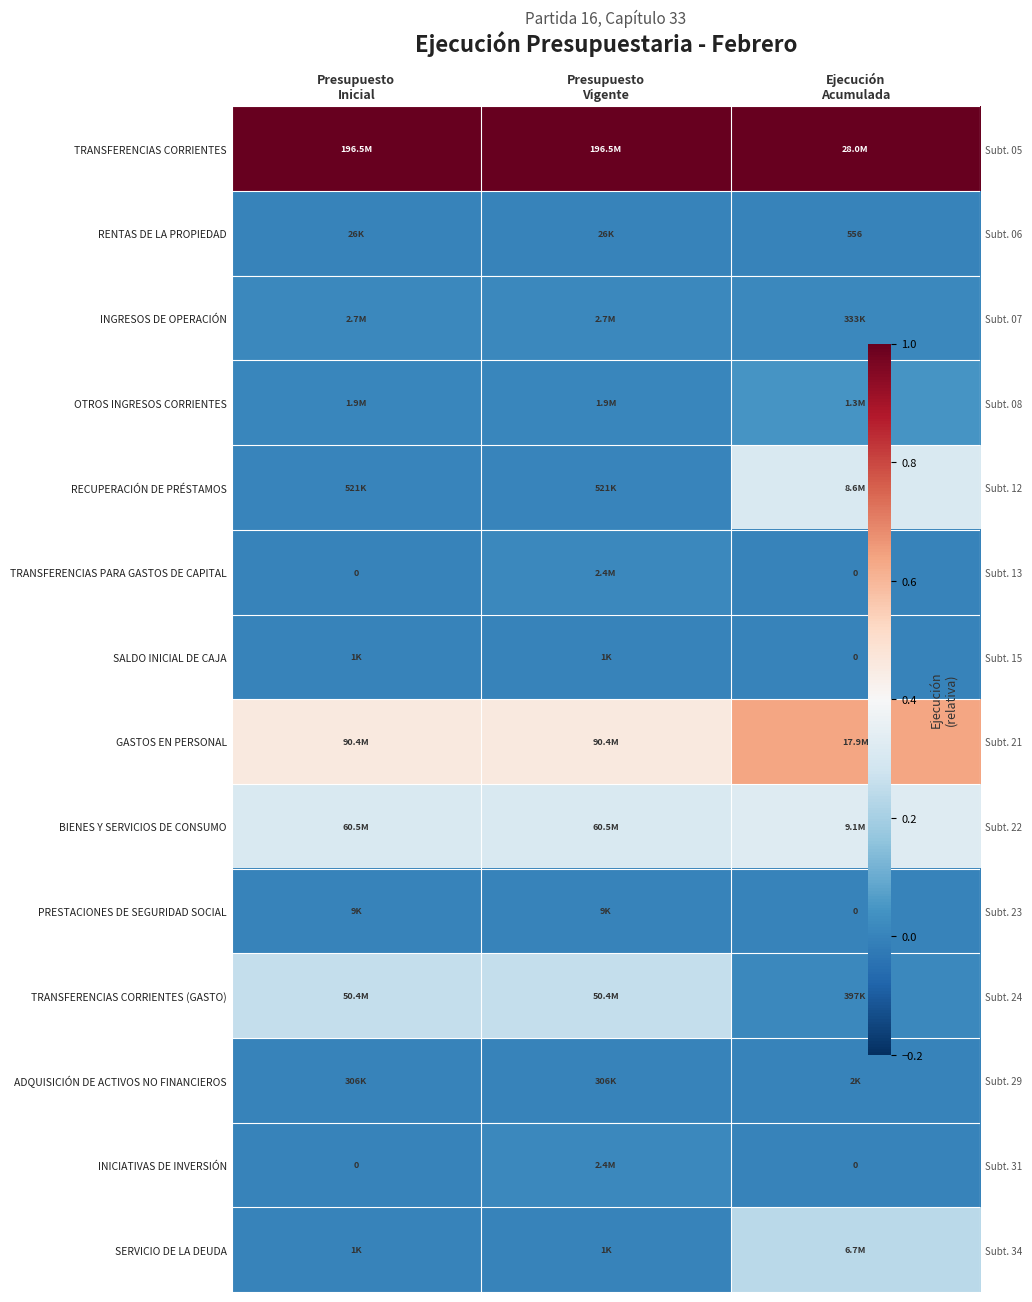

At which label does SALDO INICIAL DE CAJA reach its minimum?

Ejecución Acumulada